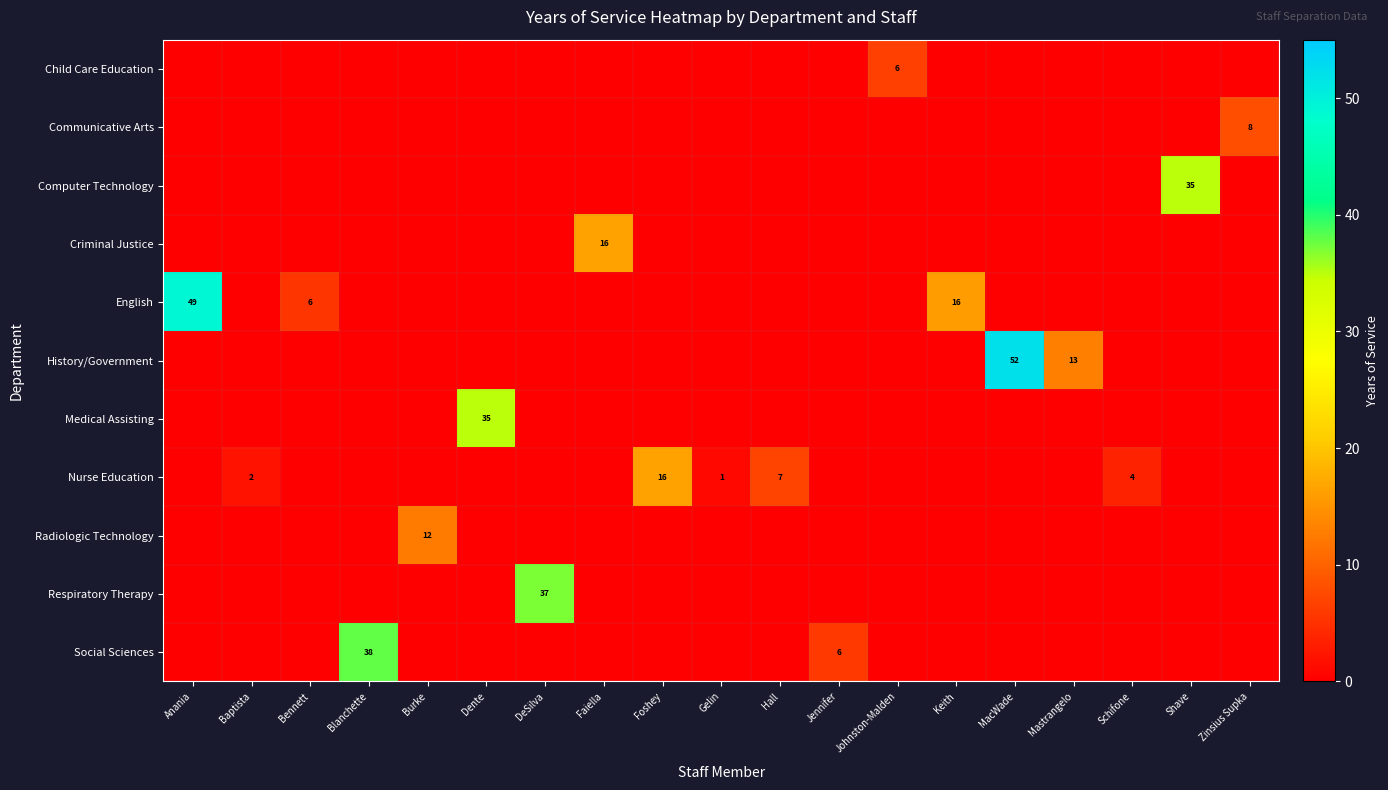

True or false: Nurse Education has a value of 2 at Baptista.

True